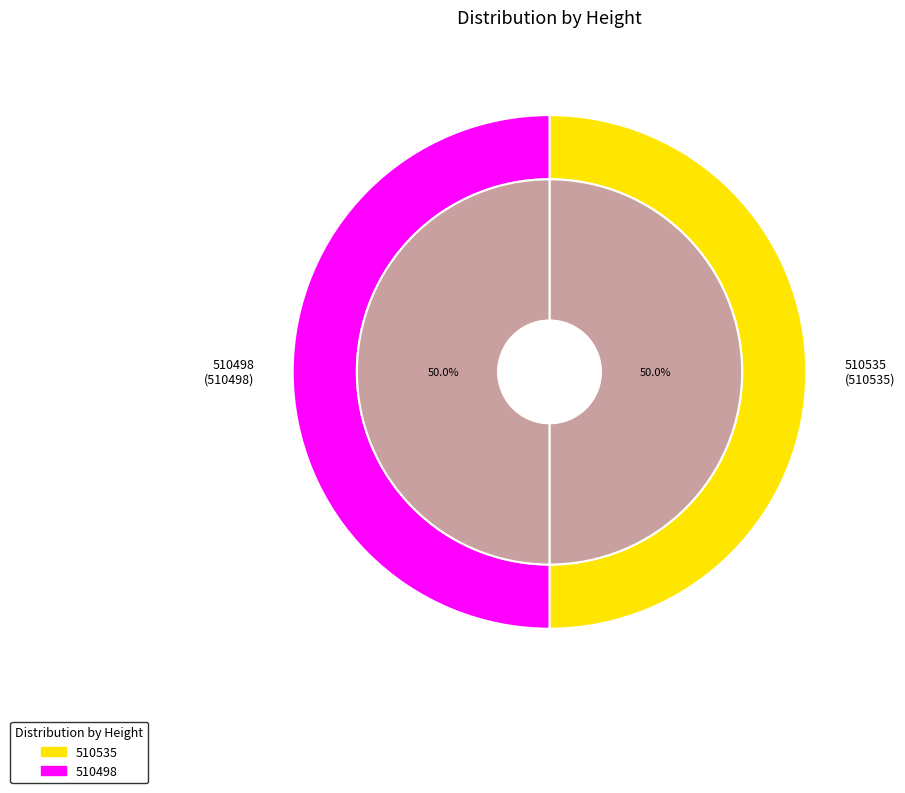

Which slice is the smallest?

510498